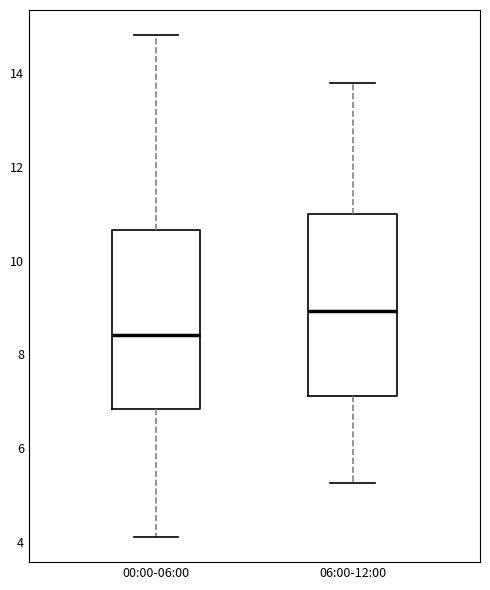

Which box has the lowest median line?

00:00-06:00